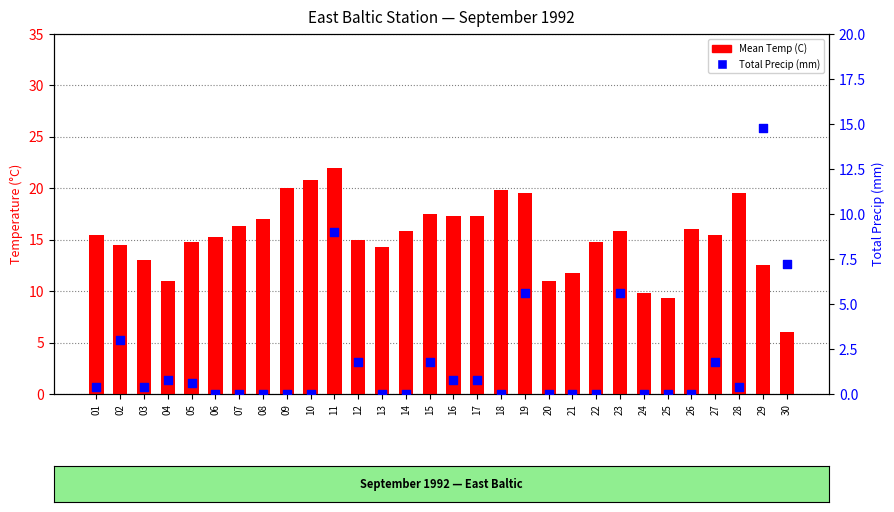

Which series contains the highest Y value?

Mean Temp (C)